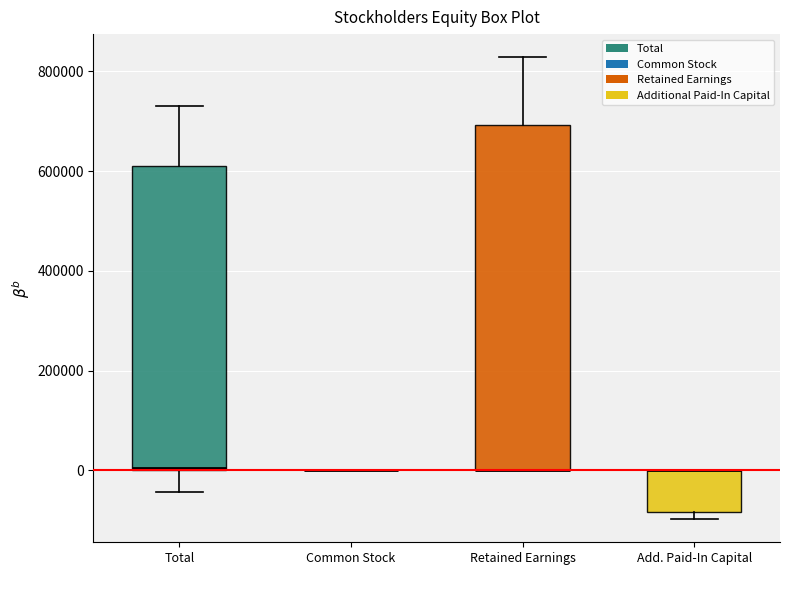

Reading left to right, transcribe this box plot: for each box, give where its median line is, the range the box spans, and where its two whiskers end, as read against the y-axis. The values are not printed on the chart, so give them approximately, as read against the axis.

Total: median 0 (drawn on the box's lower edge), box 0 to 620000, whiskers -40000 to 720000
Common Stock: box collapsed to a line at 0, whiskers 0 to 0
Retained Earnings: median 0 (drawn on the box's lower edge), box 0 to 700000, whiskers 0 to 820000
Add. Paid-In Capital: median 0 (drawn on the box's upper edge), box -80000 to 0, whiskers -100000 to 0